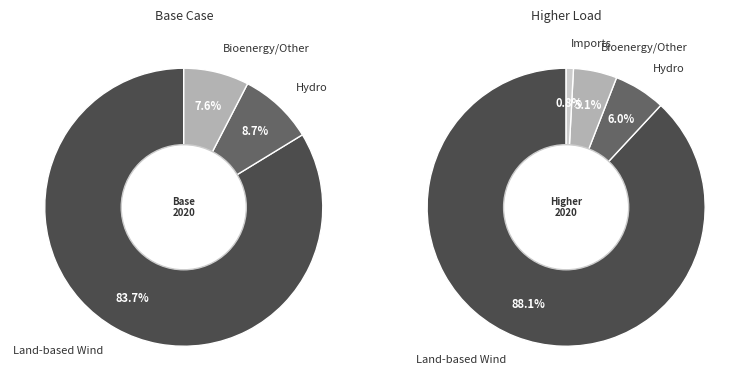

What percentage is the Imports slice, to the nearest percent?

1%